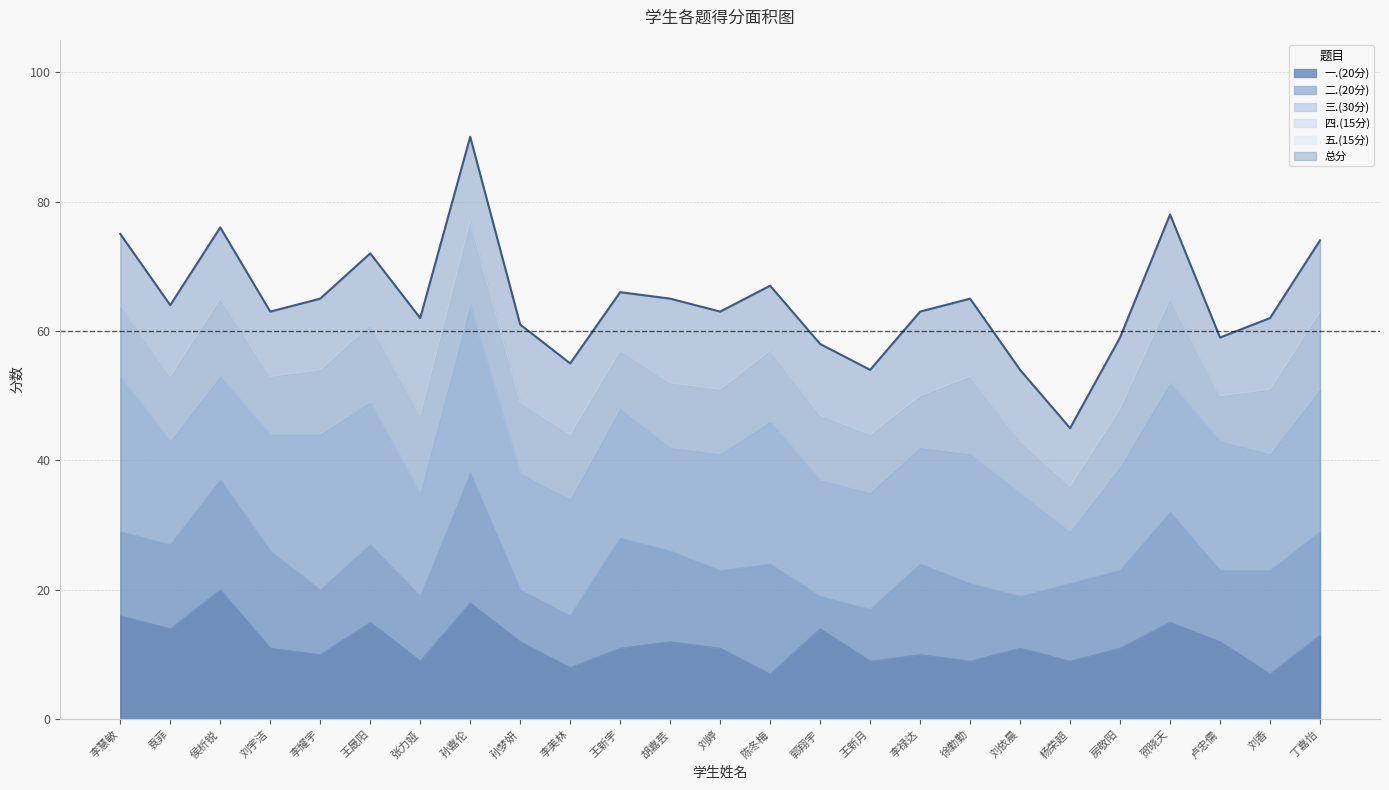

Is it true that 三.(30分) equals 34 at 李耀宇?

False